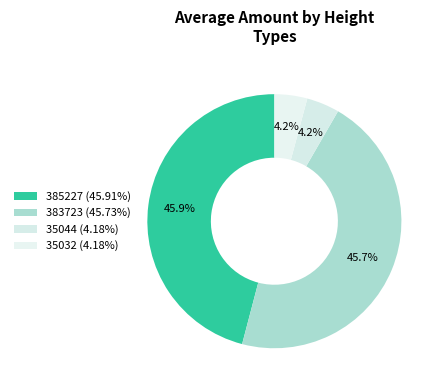

What is the total percentage of 385227 and 383723?

91.6%